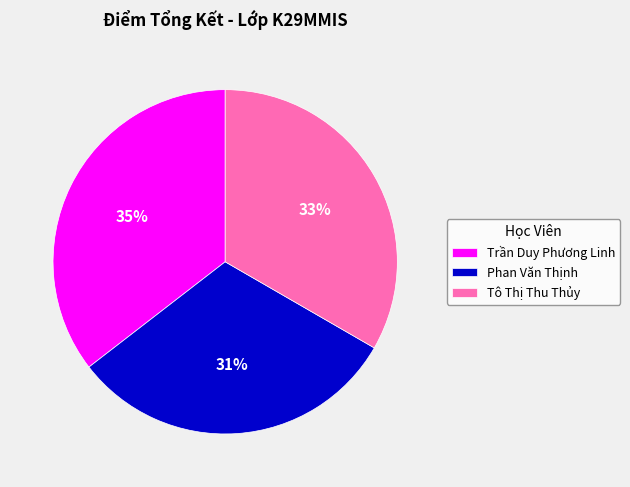

Do Phan Văn Thịnh and Trần Duy Phương Linh together represent more than half of the pie?

Yes